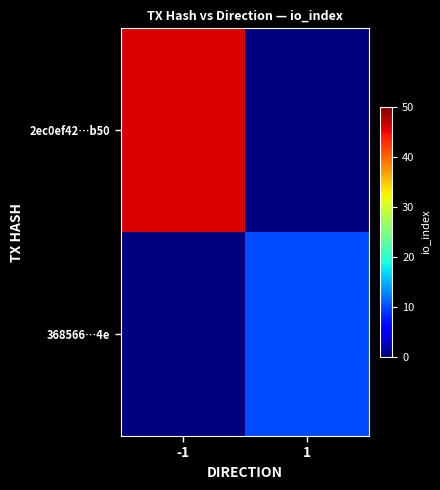

Which series has the largest total across all categories?

2ec0ef42…b50